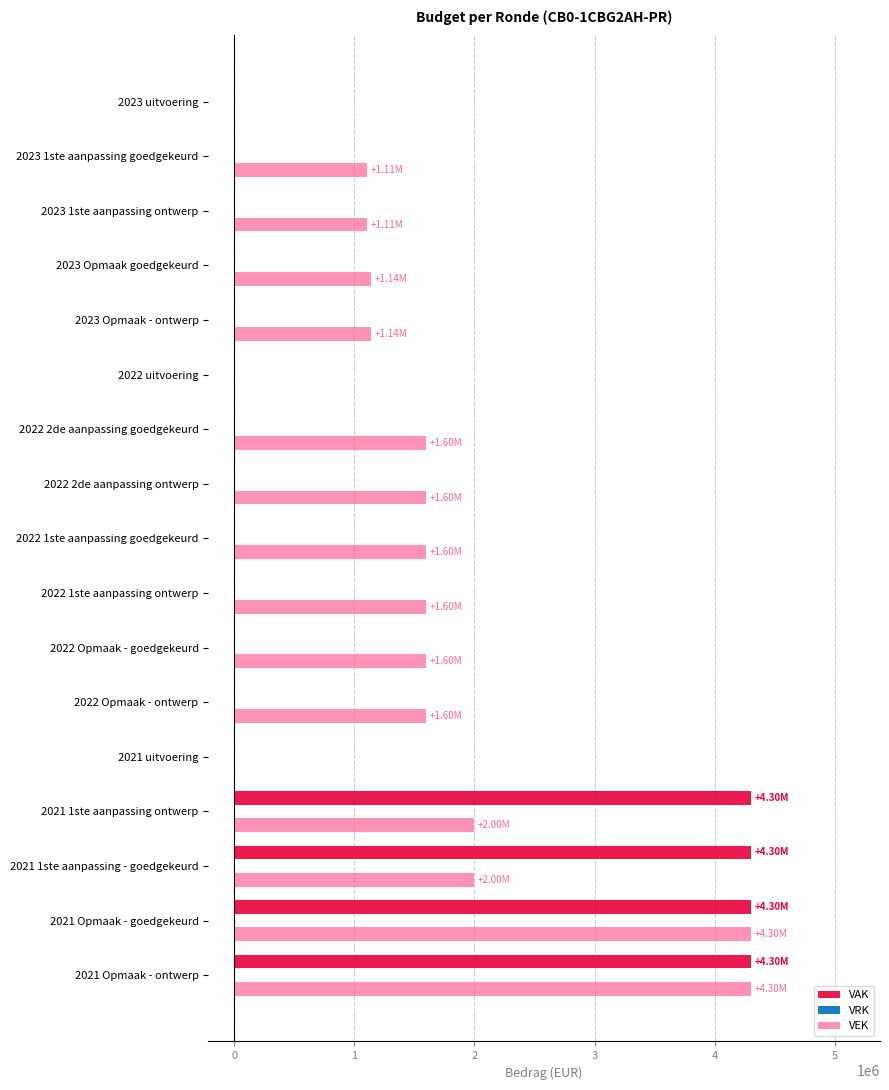

Which series has the largest total across all categories?

VEK